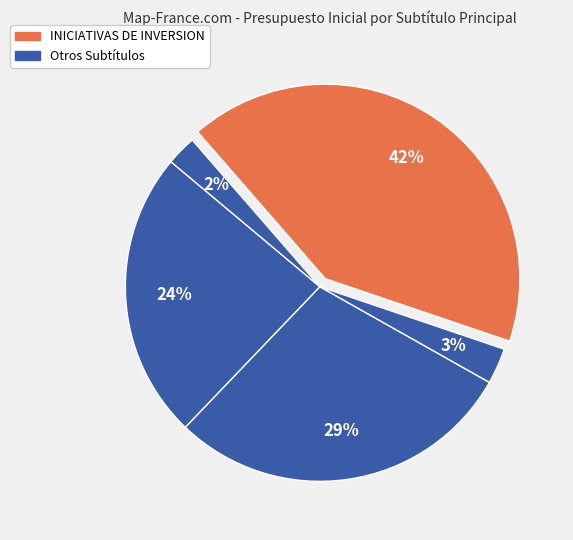

How many segments does this pie chart have?

5